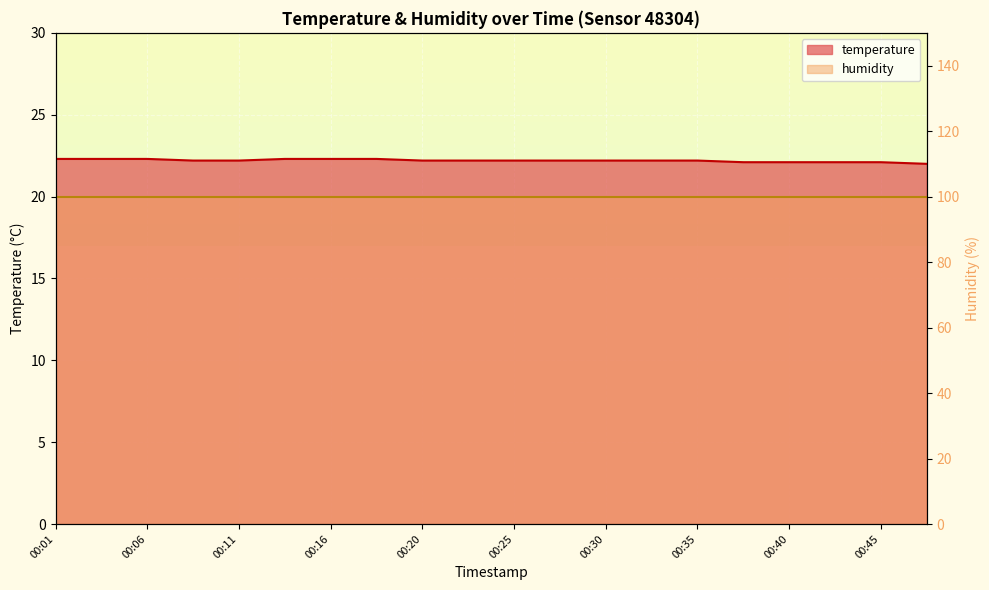

Does the chart display data point markers on the line(s)?

No